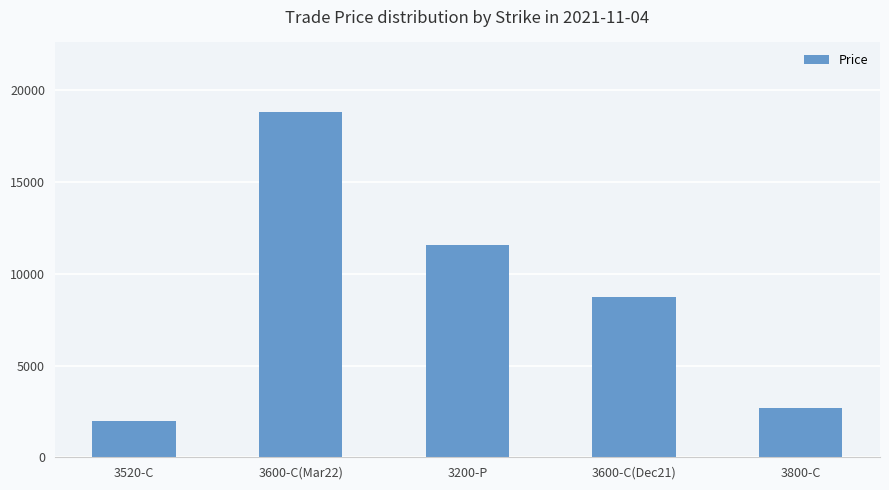

What is the difference between the second highest and minimum values?

9594